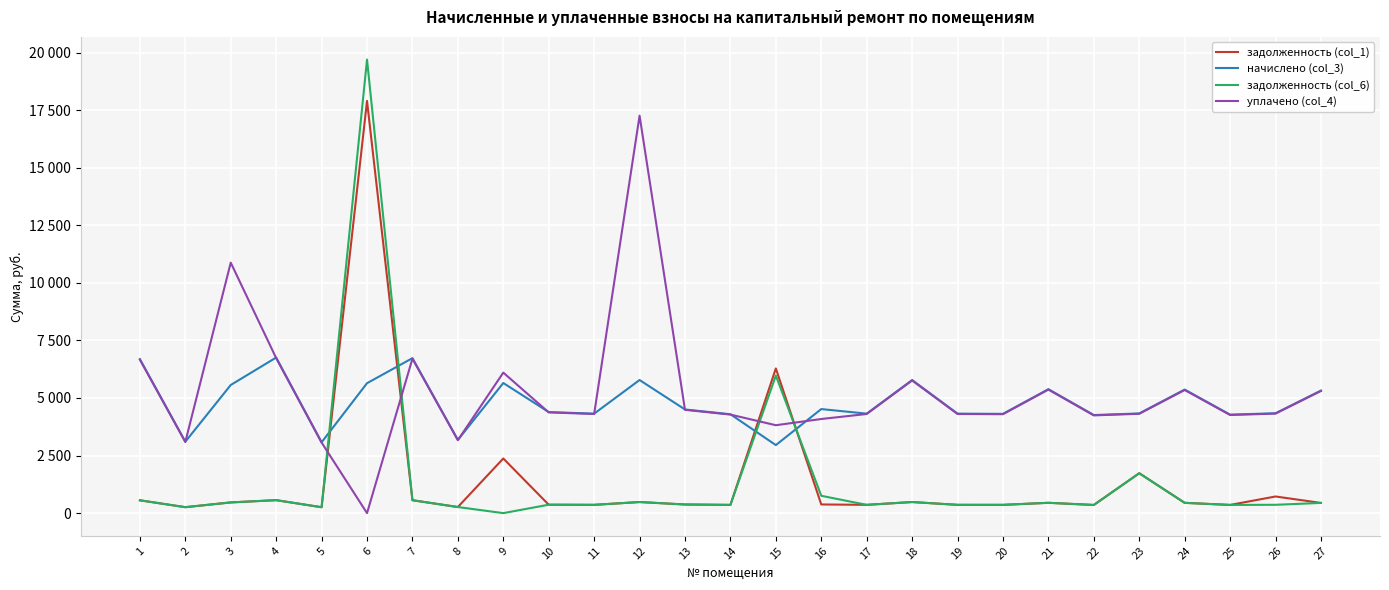

What are all the series names shown in the legend?

задолженность (col_1), начислено (col_3), задолженность (col_6), уплачено (col_4)